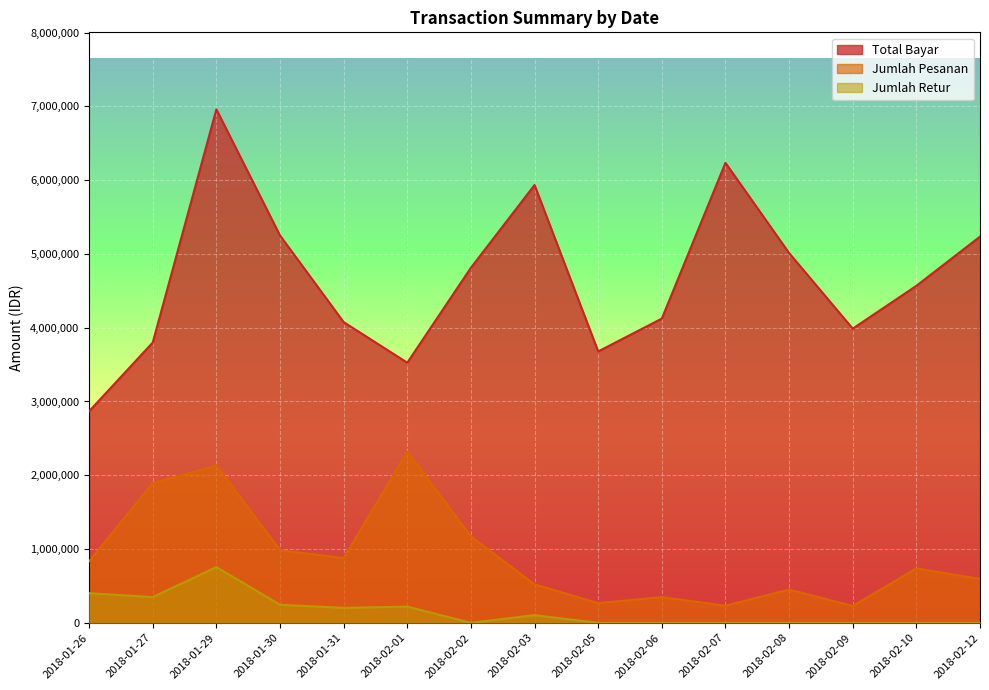

Which series has the largest total across all categories?

Total Bayar